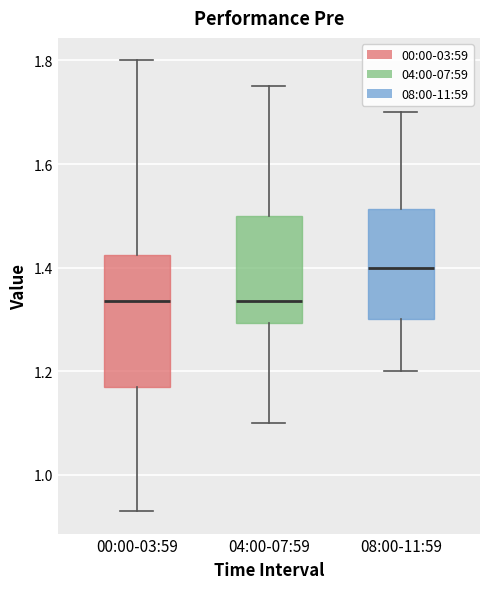

Reading left to right, transcribe this box plot: for each box, give where its median line is, the range the box spans, and where its two whiskers end, as read against the y-axis. The values are not printed on the chart, so give them approximately, as read against the axis.

00:00-03:59: median 1.34, box 1.18 to 1.42, whiskers 0.94 to 1.80
04:00-07:59: median 1.34, box 1.30 to 1.50, whiskers 1.10 to 1.76
08:00-11:59: median 1.40, box 1.30 to 1.52, whiskers 1.20 to 1.70